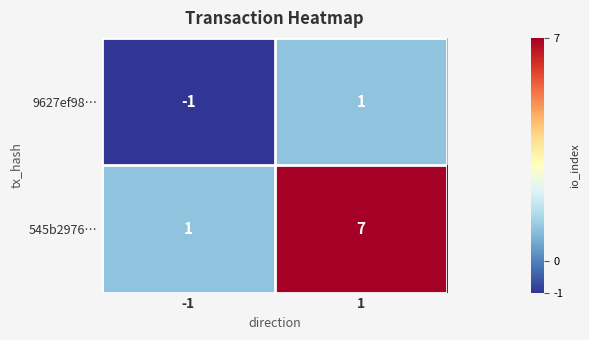

What is the difference between the highest and lowest values at 1?

6